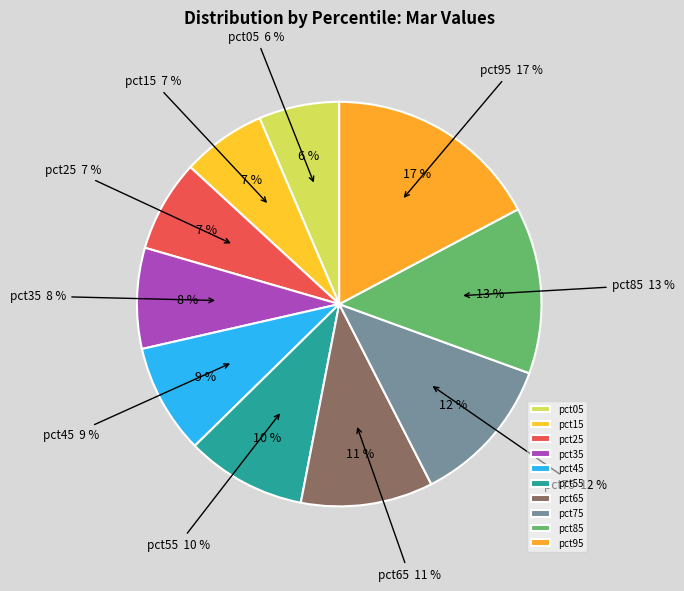

The pct95 slice represents 17% of the pie. True or false?

True